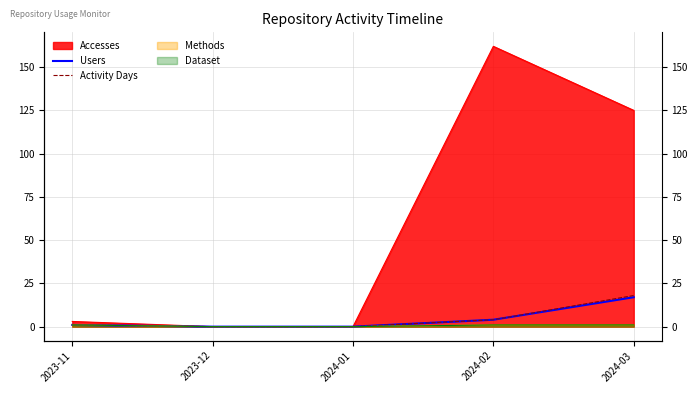

What is the sum of all Users values?

22